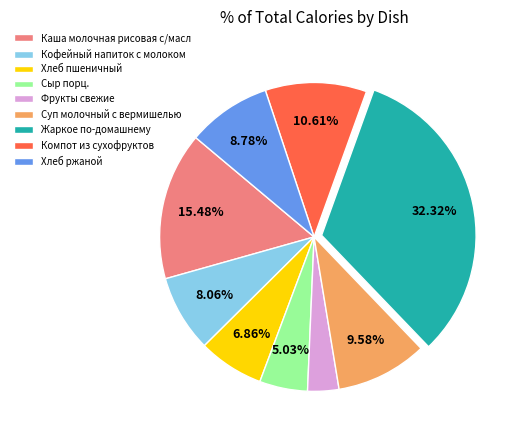

Which slice is the smallest?

Фрукты свежие